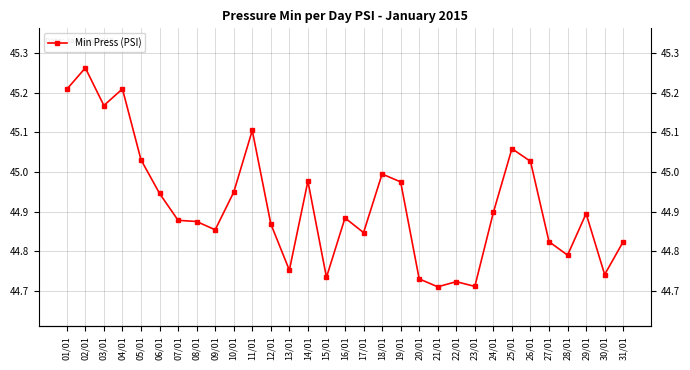

What is the change in value from 23/01 to 29/01?

+0.2